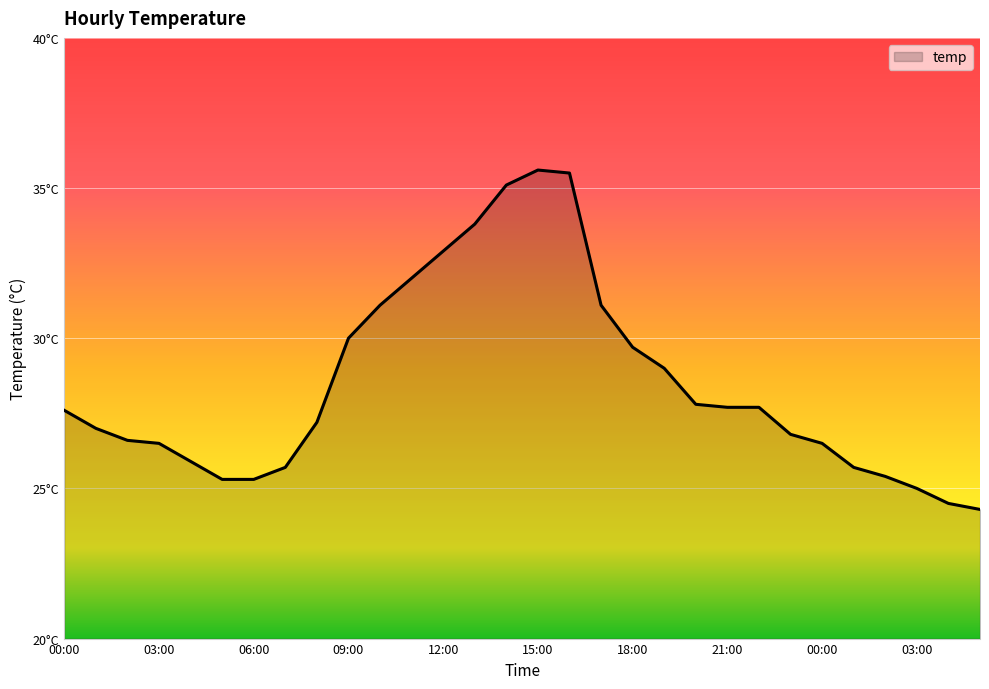

Is this an area chart (filled region under the line)?

Yes